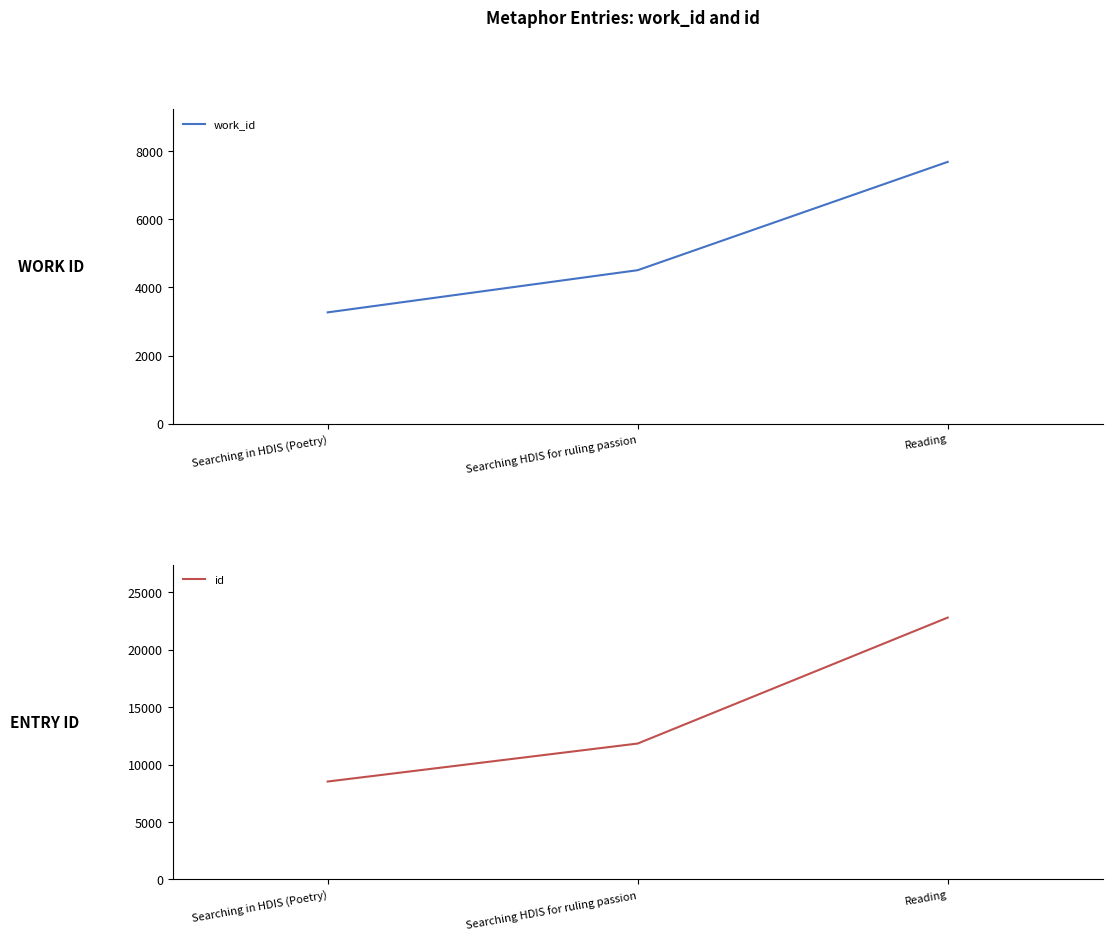

Is the value of work_id at Searching HDIS for ruling passion greater than the value of id at Reading?

No